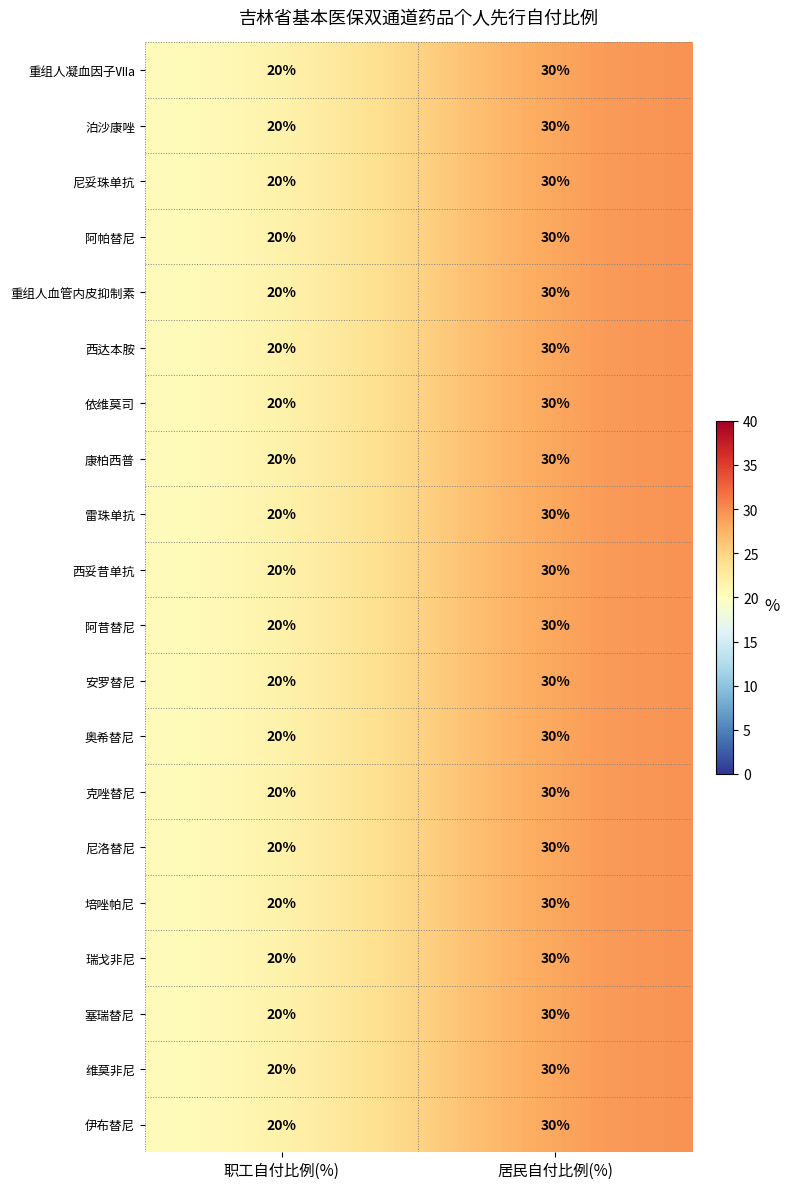

What is the sum of the 依维莫司 values at 居民自付比例(%) and 职工自付比例(%)?

50